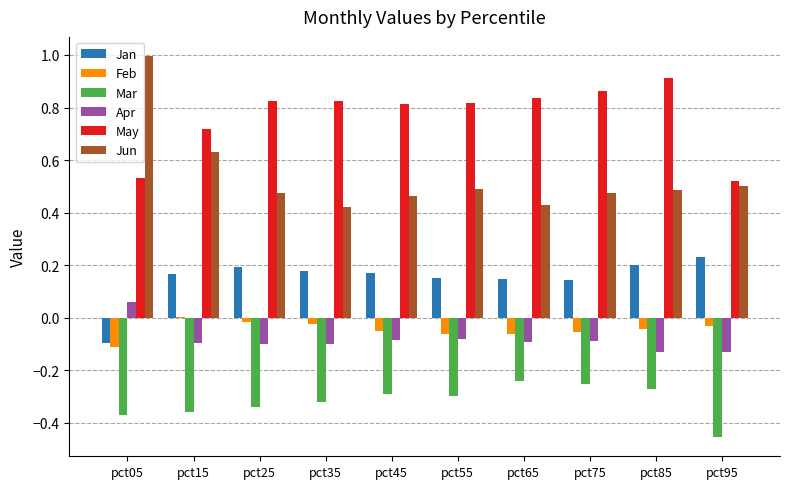

At which label does Apr reach its peak?

pct05